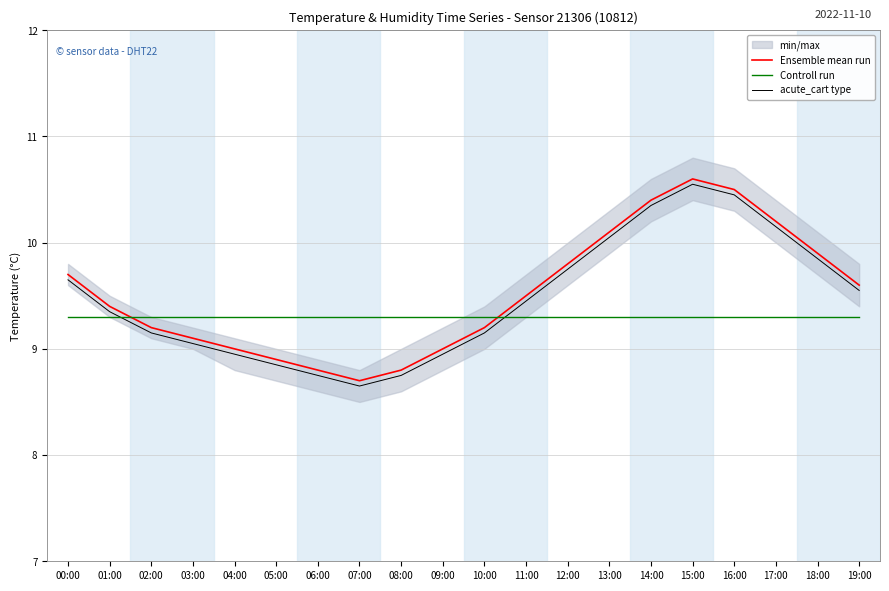

Which series has the widest spread of values?

Ensemble mean run